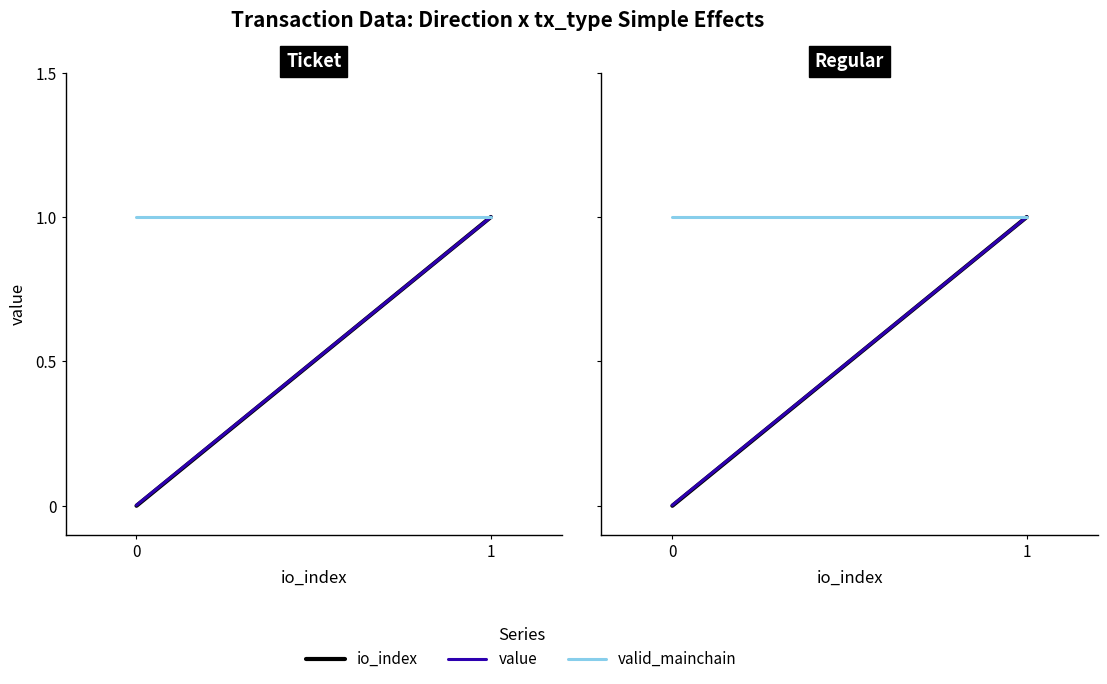

Which category has the highest value across all series?

1